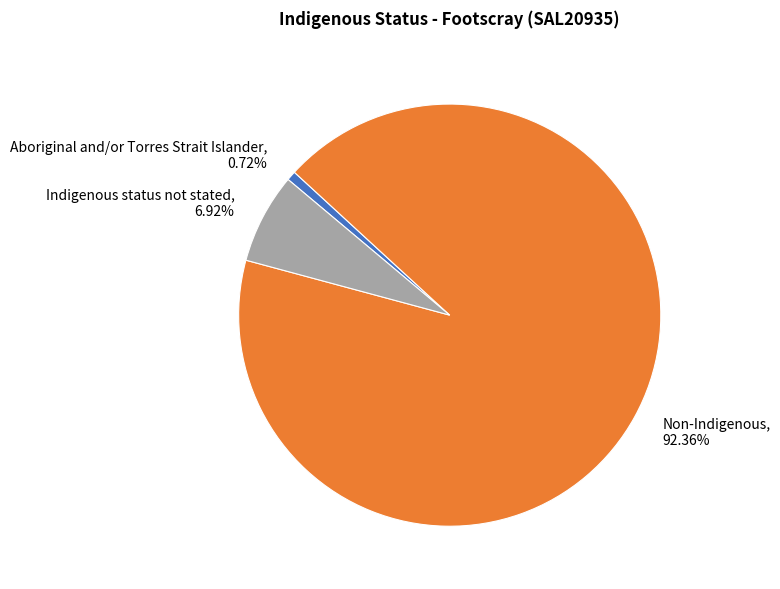

Is there any slice that represents more than half of the pie?

Yes